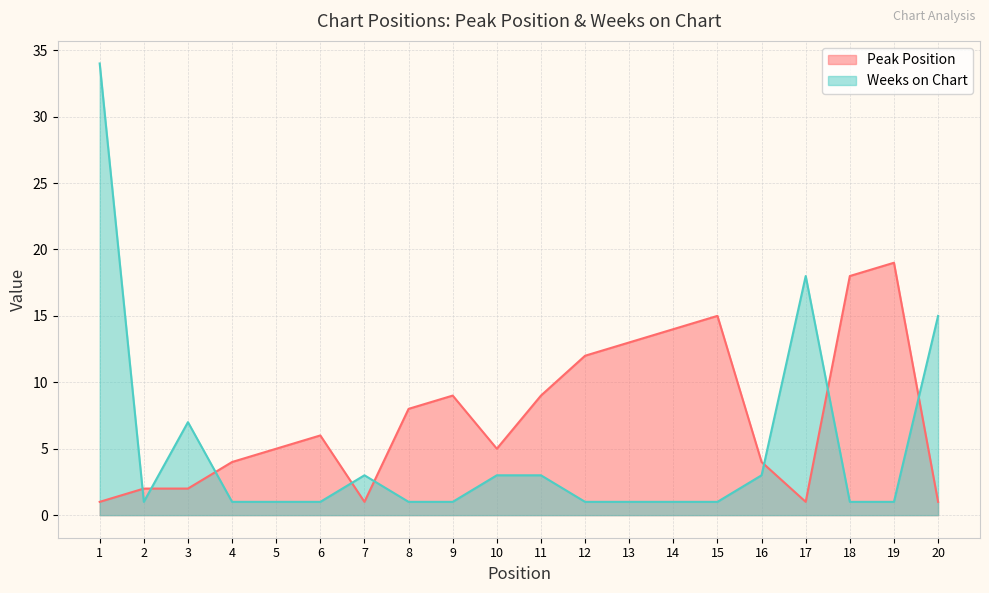

Which label corresponds to the largest value in the chart?

1